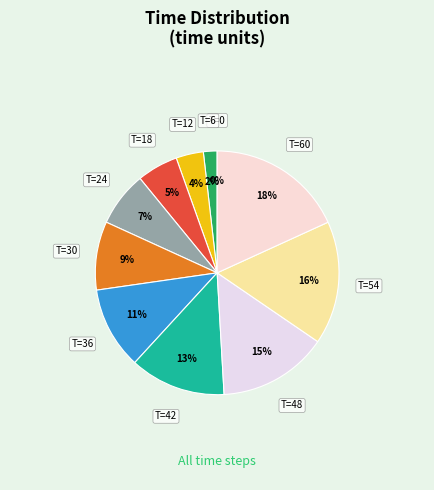

How many segments does this pie chart have?

11